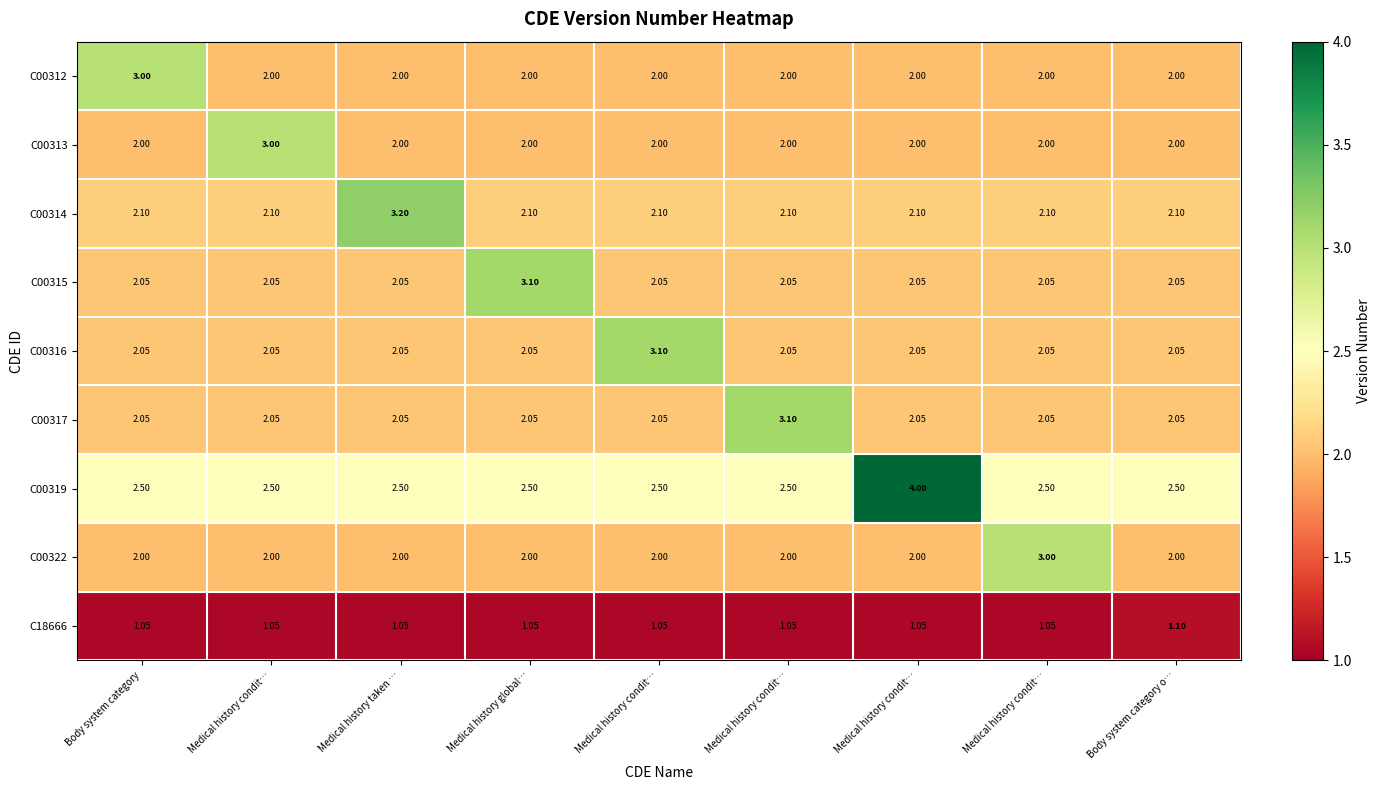

Reading left to right, extract all data points from this chart.

C00312: Body system category=3.0	Medical history condit…=2.0	Medical history taken …=2.0	Medical history global…=2.0	Medical history condit…=2.0	Medical history condit…=2.0	Medical history condit…=2.0	Medical history condit…=2.0	Body system category o…=2.0
C00313: Body system category=2.0	Medical history condit…=3.0	Medical history taken …=2.0	Medical history global…=2.0	Medical history condit…=2.0	Medical history condit…=2.0	Medical history condit…=2.0	Medical history condit…=2.0	Body system category o…=2.0
C00314: Body system category=2.1	Medical history condit…=2.1	Medical history taken …=3.2	Medical history global…=2.1	Medical history condit…=2.1	Medical history condit…=2.1	Medical history condit…=2.1	Medical history condit…=2.1	Body system category o…=2.1
C00315: Body system category=2.0	Medical history condit…=2.0	Medical history taken …=2.0	Medical history global…=3.1	Medical history condit…=2.0	Medical history condit…=2.0	Medical history condit…=2.0	Medical history condit…=2.0	Body system category o…=2.0
C00316: Body system category=2.0	Medical history condit…=2.0	Medical history taken …=2.0	Medical history global…=2.0	Medical history condit…=3.1	Medical history condit…=2.0	Medical history condit…=2.0	Medical history condit…=2.0	Body system category o…=2.0
C00317: Body system category=2.0	Medical history condit…=2.0	Medical history taken …=2.0	Medical history global…=2.0	Medical history condit…=2.0	Medical history condit…=3.1	Medical history condit…=2.0	Medical history condit…=2.0	Body system category o…=2.0
C00319: Body system category=2.5	Medical history condit…=2.5	Medical history taken …=2.5	Medical history global…=2.5	Medical history condit…=2.5	Medical history condit…=2.5	Medical history condit…=4.0	Medical history condit…=2.5	Body system category o…=2.5
C00322: Body system category=2.0	Medical history condit…=2.0	Medical history taken …=2.0	Medical history global…=2.0	Medical history condit…=2.0	Medical history condit…=2.0	Medical history condit…=2.0	Medical history condit…=3.0	Body system category o…=2.0
C18666: Body system category=1.1	Medical history condit…=1.1	Medical history taken …=1.1	Medical history global…=1.1	Medical history condit…=1.1	Medical history condit…=1.1	Medical history condit…=1.1	Medical history condit…=1.1	Body system category o…=1.1